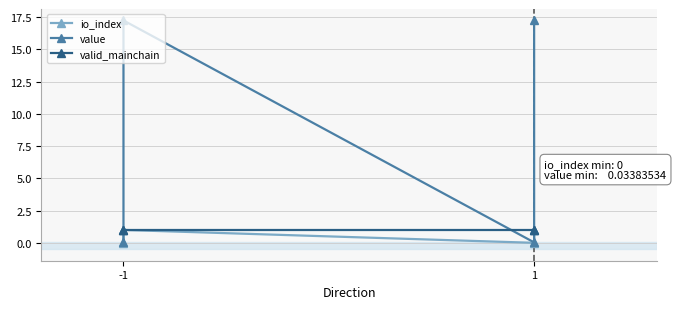

At which category does the chart reach its minimum across all series?

-1